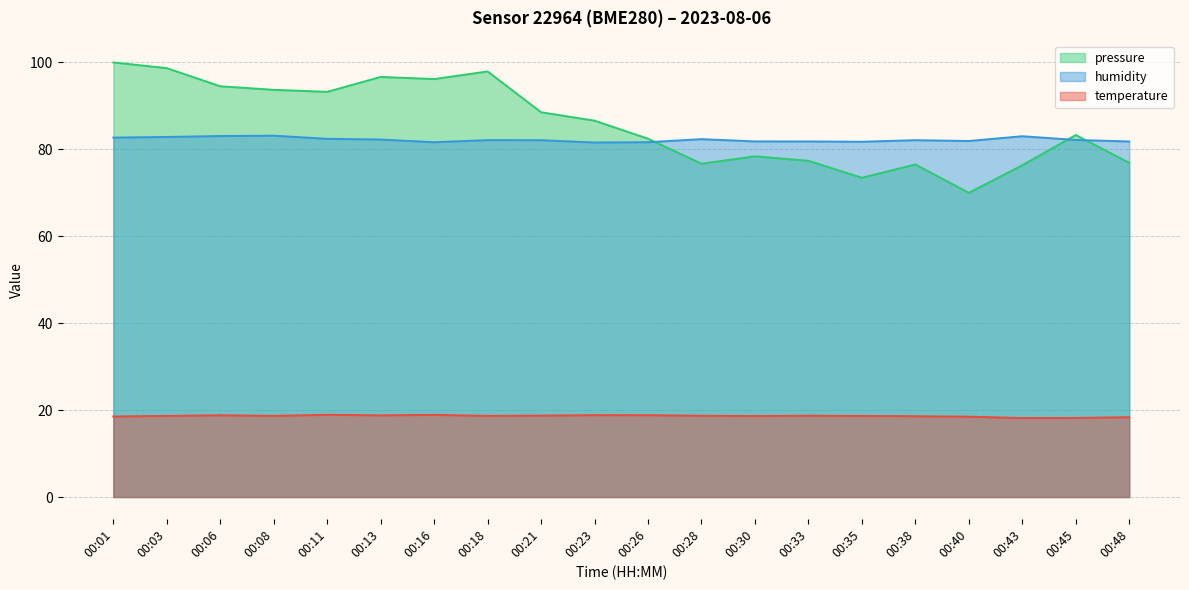

Reading left to right, transcribe all the data shown in this chart.

temperature: 00:01=18.5	00:03=18.7	00:06=18.8	00:08=18.7	00:11=18.9	00:13=18.8	00:16=18.9	00:18=18.7	00:21=18.7	00:23=18.9	00:26=18.8	00:28=18.7	00:30=18.6	00:33=18.7	00:35=18.7	00:38=18.6	00:40=18.5	00:43=18.2	00:45=18.2	00:48=18.4
humidity: 00:01=82.7	00:03=82.8	00:06=83.1	00:08=83.2	00:11=82.4	00:13=82.3	00:16=81.6	00:18=82.1	00:21=82.1	00:23=81.6	00:26=81.7	00:28=82.3	00:30=81.8	00:33=81.8	00:35=81.8	00:38=82.1	00:40=81.9	00:43=83.0	00:45=82.2	00:48=81.8
pressure_norm: 00:01=100.0	00:03=98.7	00:06=94.5	00:08=93.7	00:11=93.2	00:13=96.7	00:16=96.2	00:18=97.9	00:21=88.5	00:23=86.6	00:26=82.5	00:28=76.7	00:30=78.4	00:33=77.4	00:35=73.5	00:38=76.5	00:40=70.0	00:43=76.3	00:45=83.3	00:48=76.9